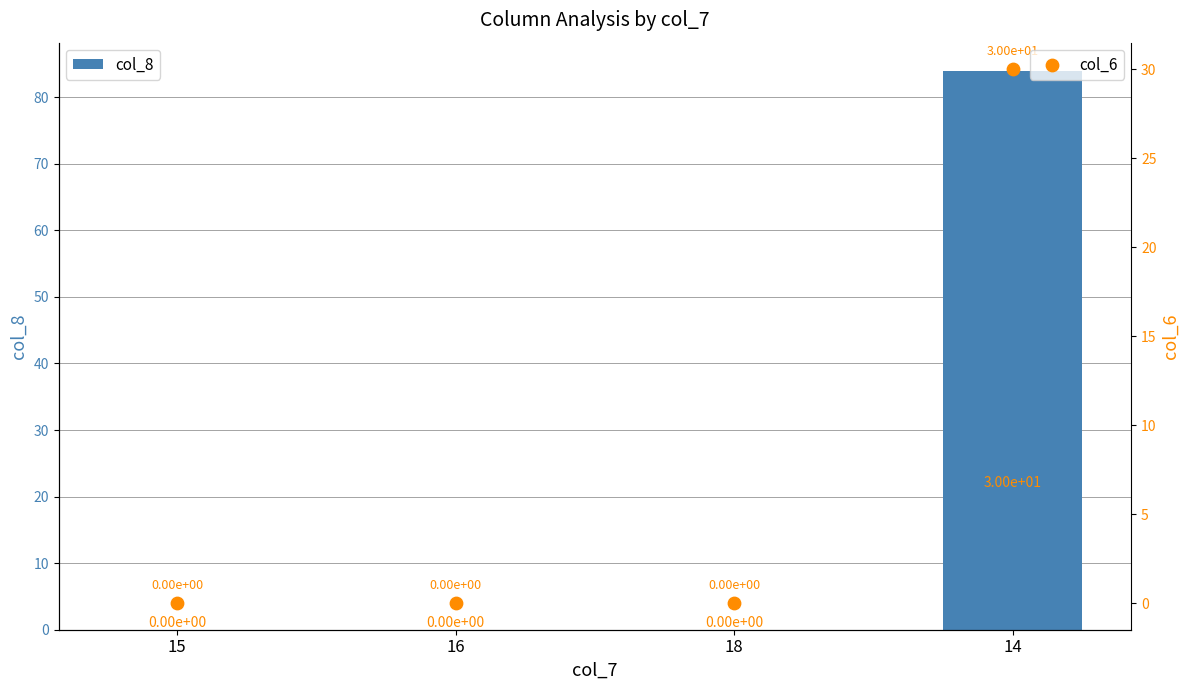

Which series contains the lowest Y value?

col_8